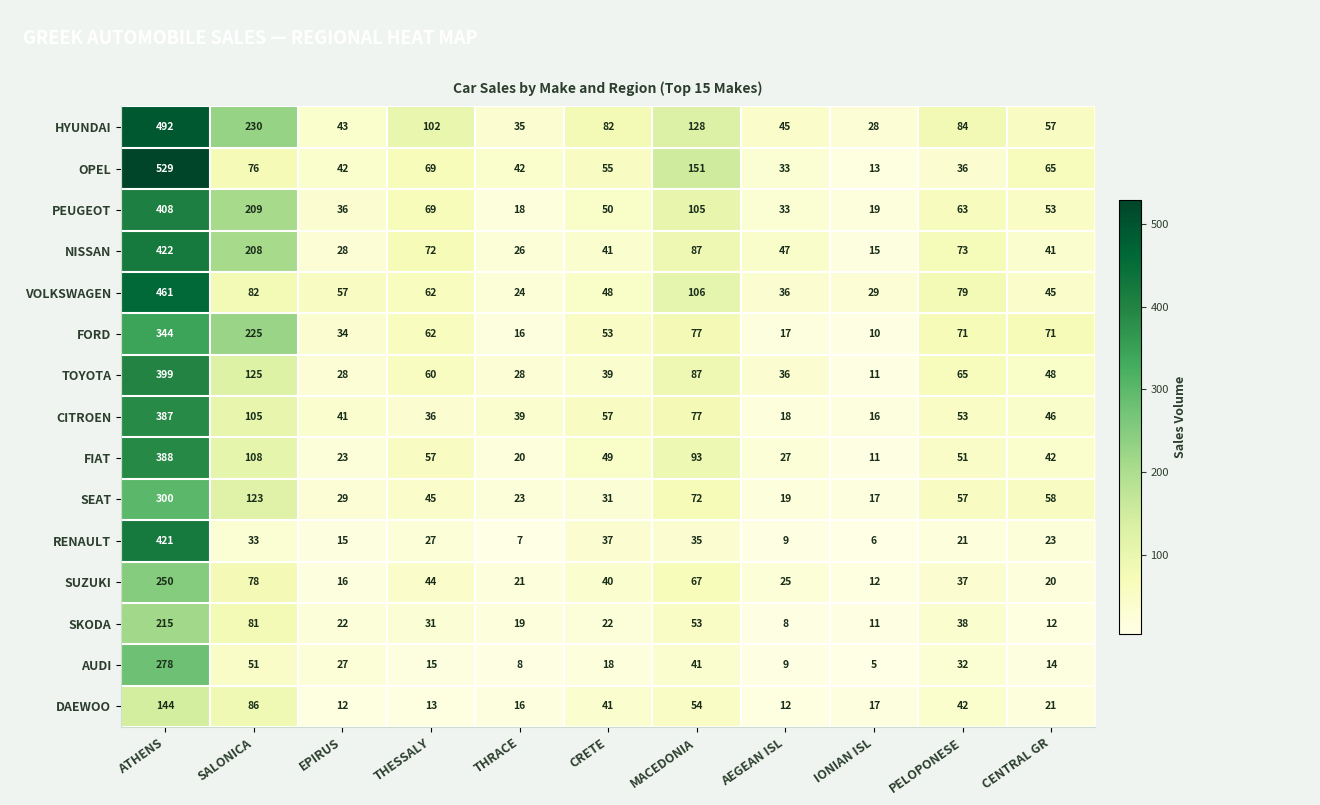

Rank the categories by SUZUKI value from highest to lowest.

ATHENS, SALONICA, MACEDONIA, THESSALY, CRETE, PELOPONESE, AEGEAN ISL, THRACE, CENTRAL GR, EPIRUS, IONIAN ISL